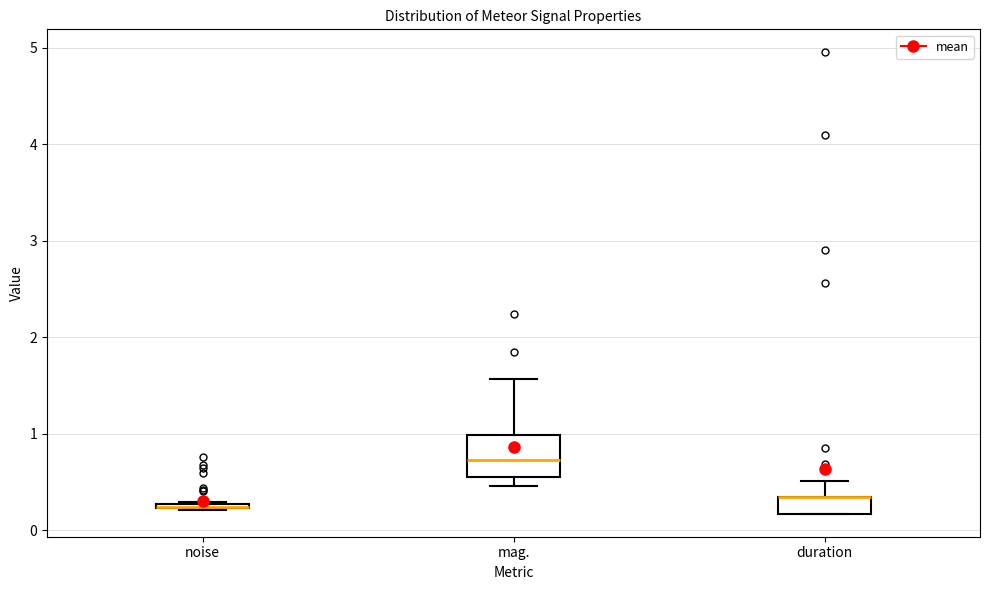

Where is the lower edge of the box for noise on the y-axis? The values are not printed on the chart, so give them approximately, as read against the axis.

0.2